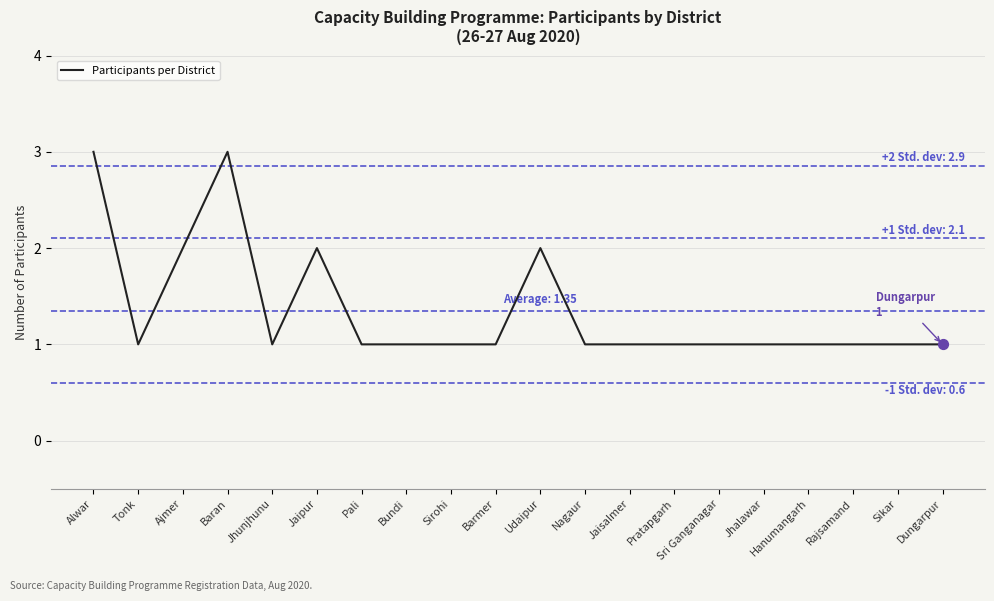

Approximately how many times larger is the value at Jhunjhunu compared to Bundi?

1.0